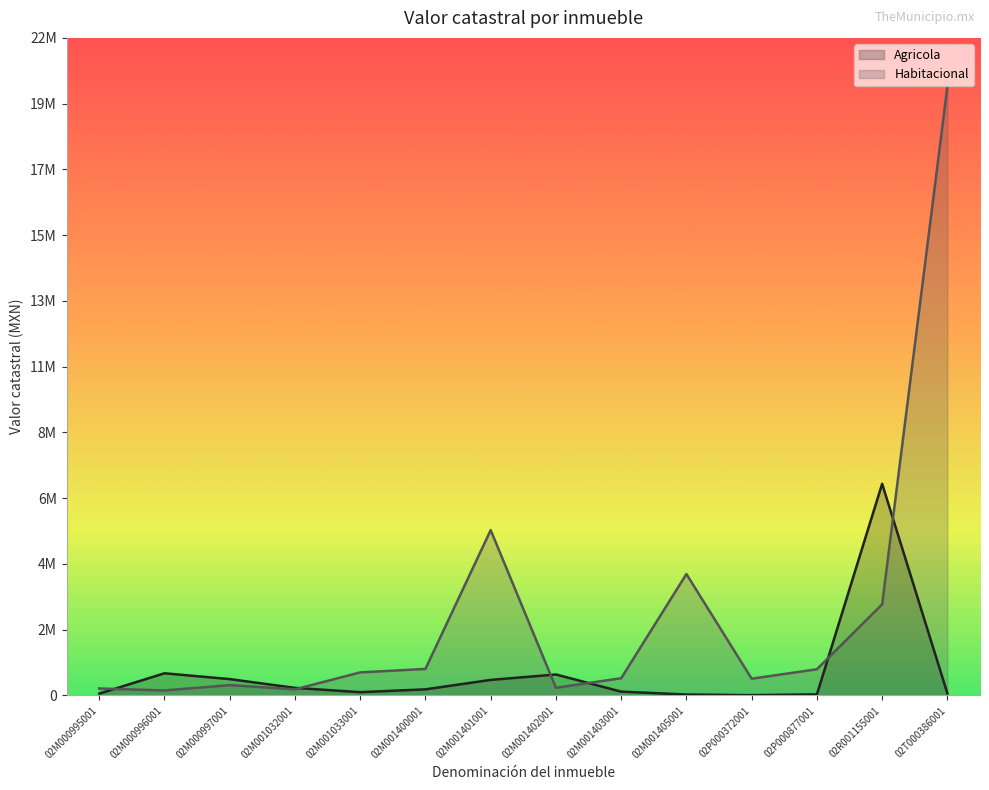

What is the difference between the second highest and minimum values in the Agricola series?

731687.4